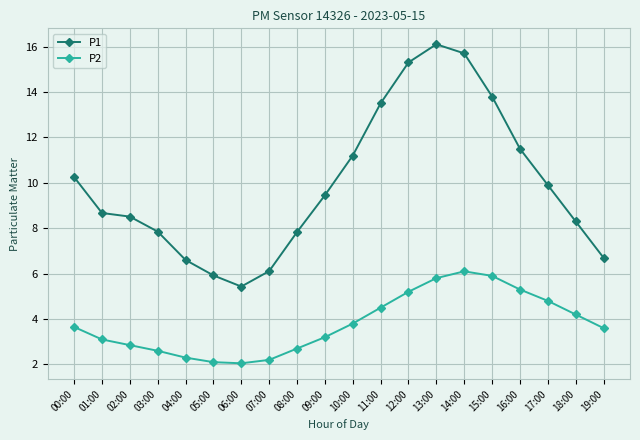

How many interior local valleys does the P1 series have?

1